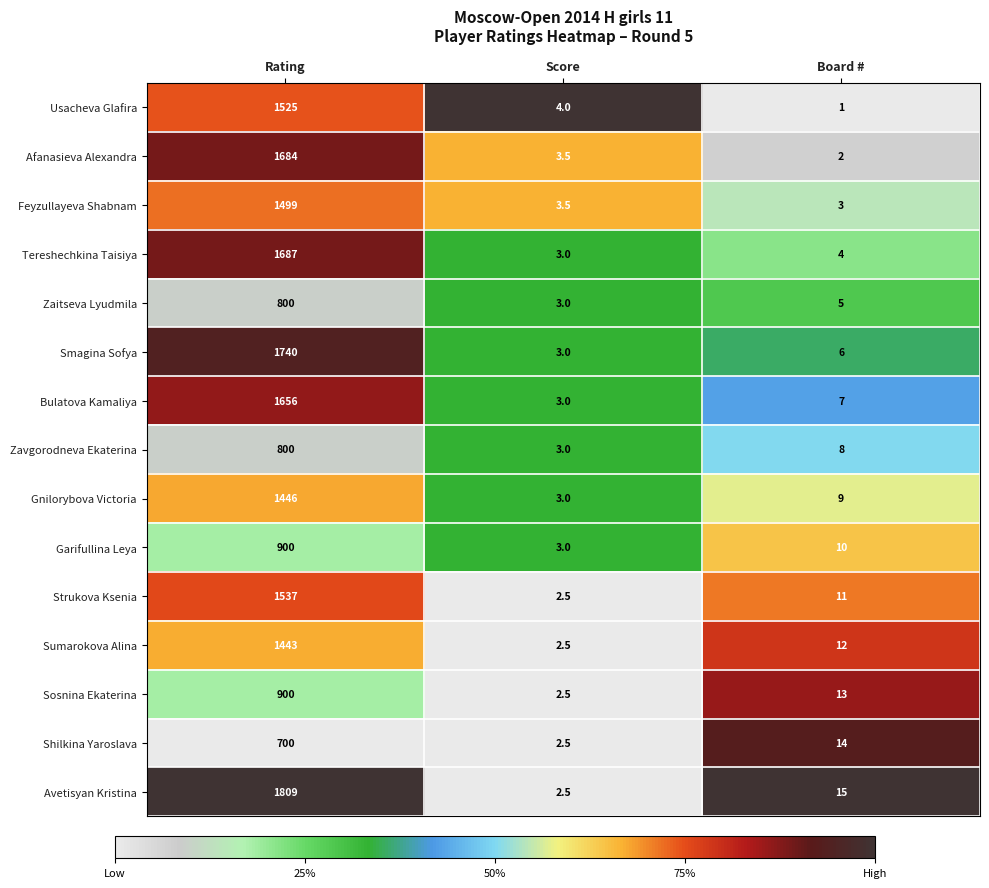

Between Rating and Board #, which series saw the biggest shift?

Avetisyan Kristina